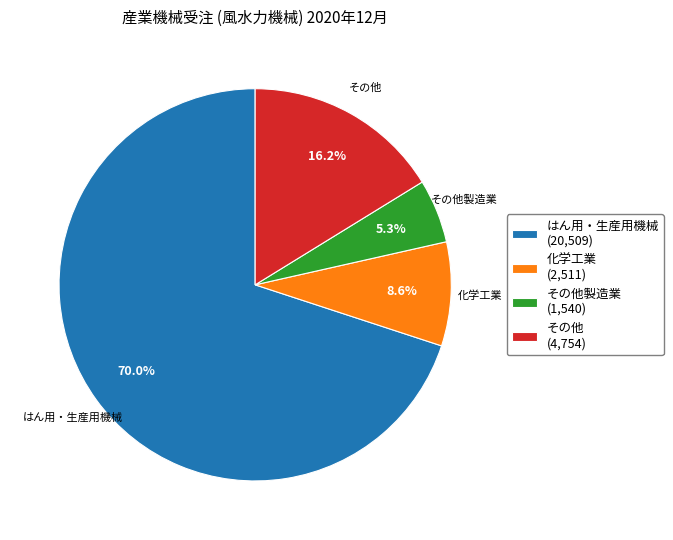

Combined, do その他製造業 (1,540) and はん用・生産用機械 (20,509) account for over 50%?

Yes